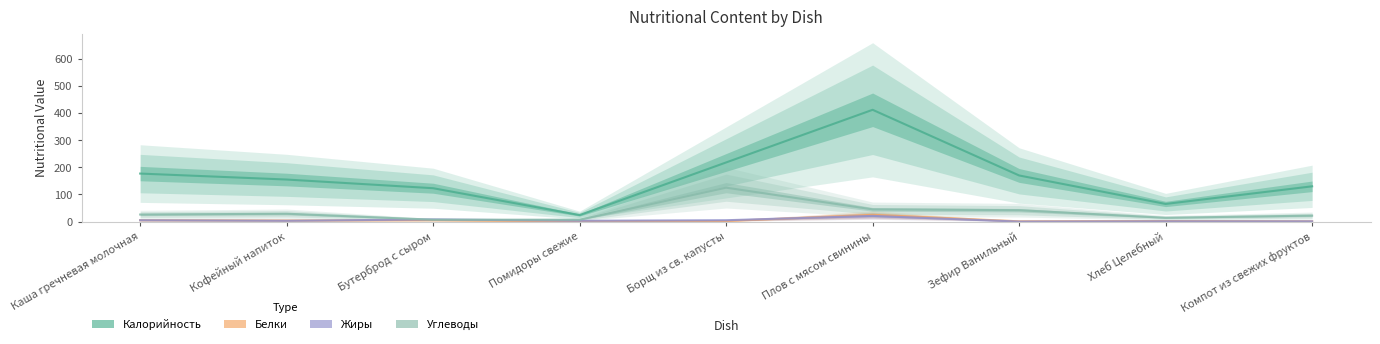

At which category does the chart reach its minimum across all series?

Зефир Ванильный